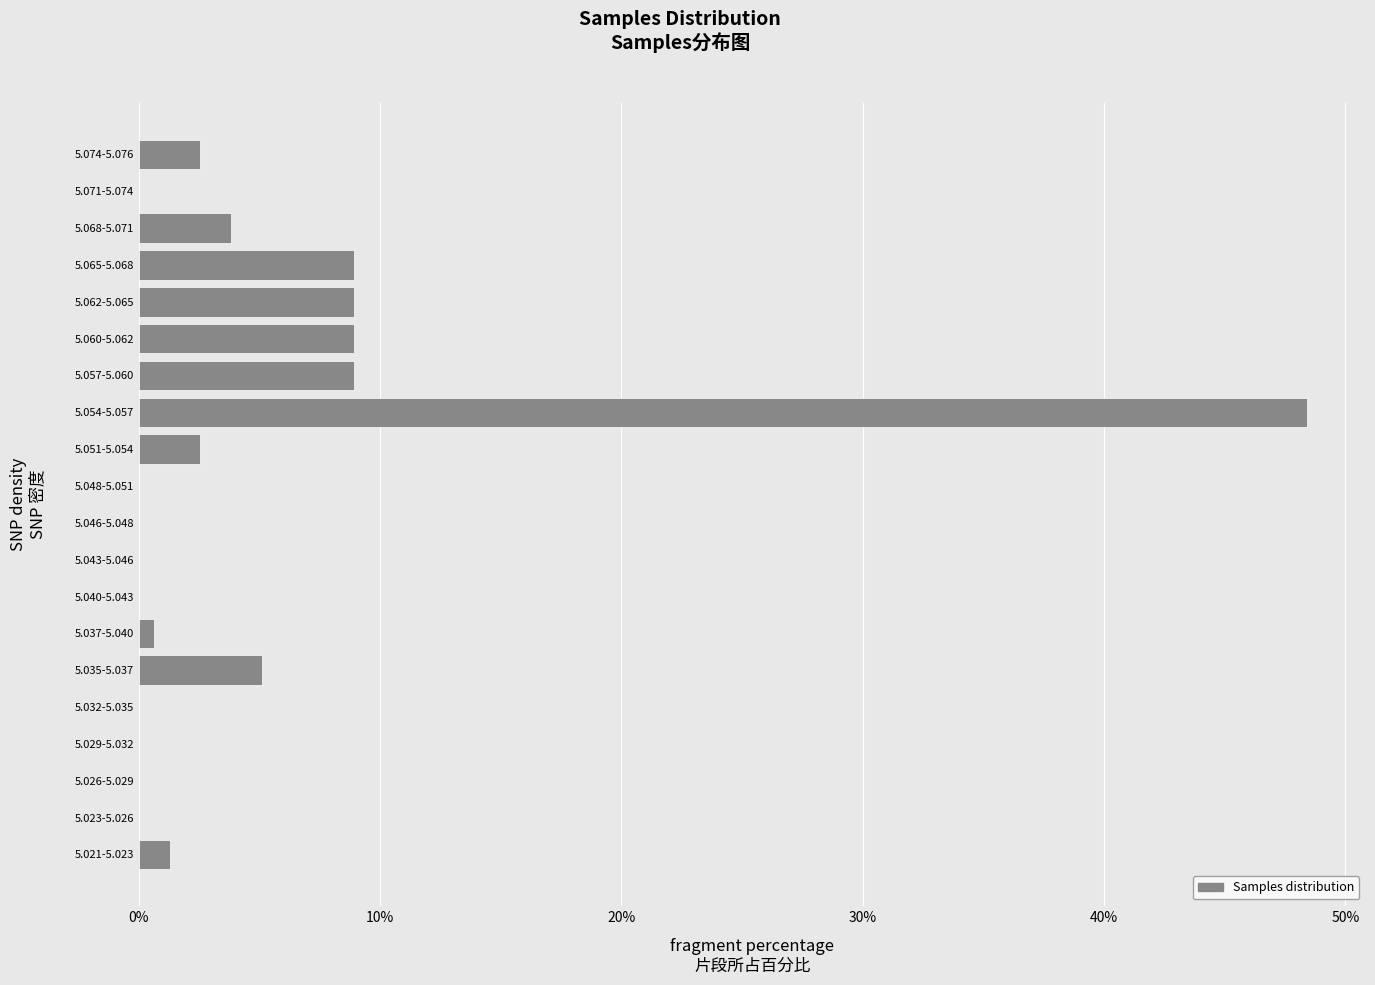

Reading top to bottom, extract all data points from this chart.

5.074-5.076=2.5	5.071-5.074=0.0	5.068-5.071=3.8	5.065-5.068=8.9	5.062-5.065=8.9	5.060-5.062=8.9	5.057-5.060=8.9	5.054-5.057=48.4	5.051-5.054=2.5	5.048-5.051=0.0	5.046-5.048=0.0	5.043-5.046=0.0	5.040-5.043=0.0	5.037-5.040=0.6	5.035-5.037=5.1	5.032-5.035=0.0	5.029-5.032=0.0	5.026-5.029=0.0	5.023-5.026=0.0	5.021-5.023=1.3